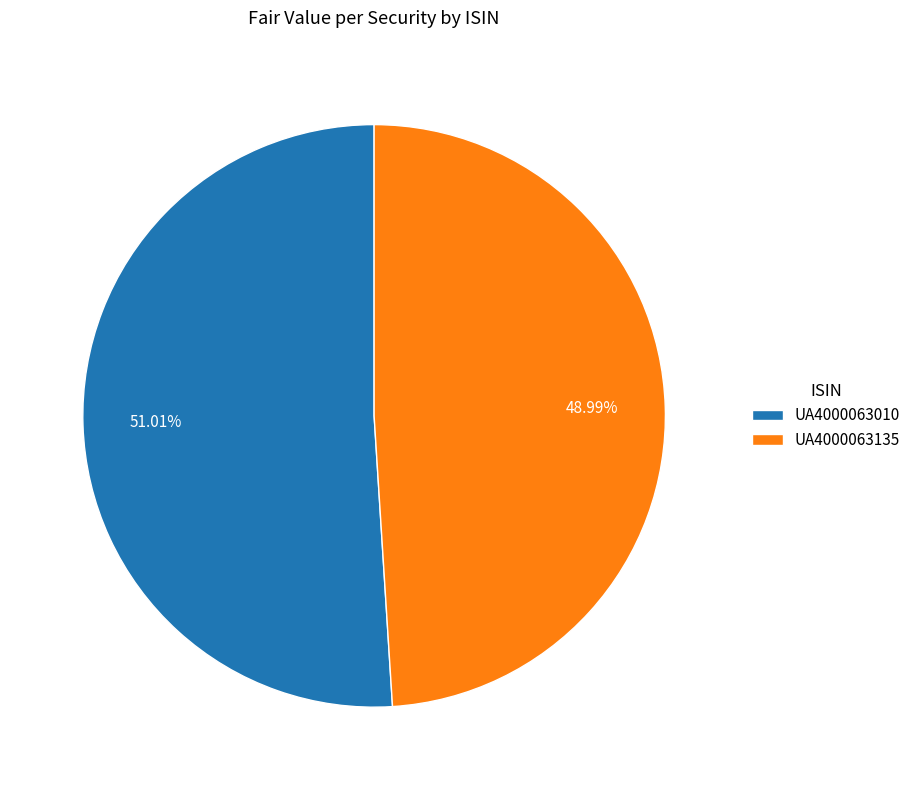

Is it true that UA4000063135 is 49% of the pie?

True